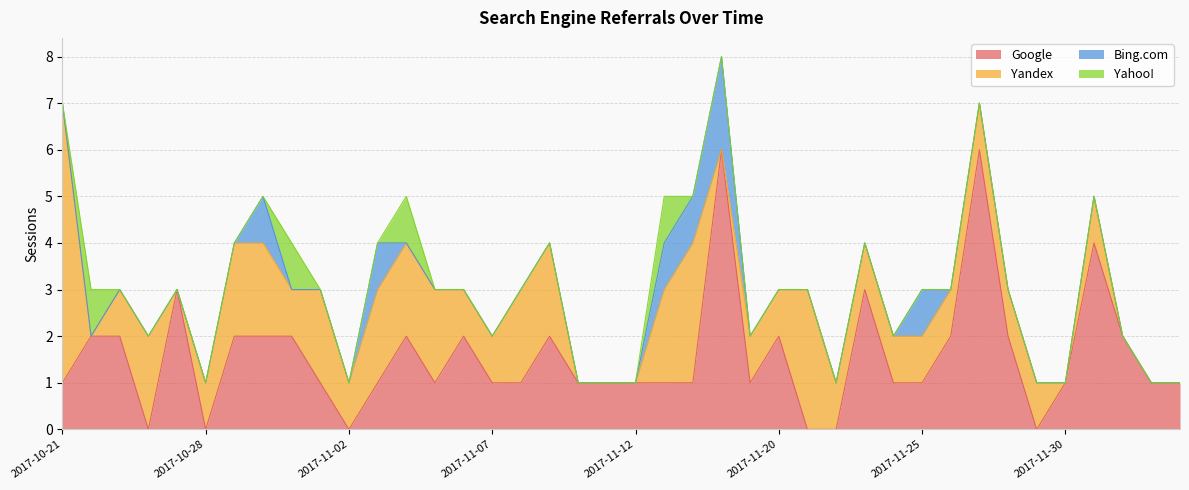

Which series has the largest total across all categories?

Google